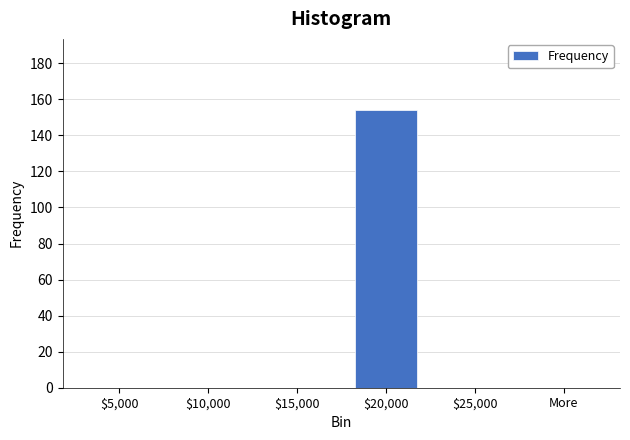

What is the greatest value displayed?

154